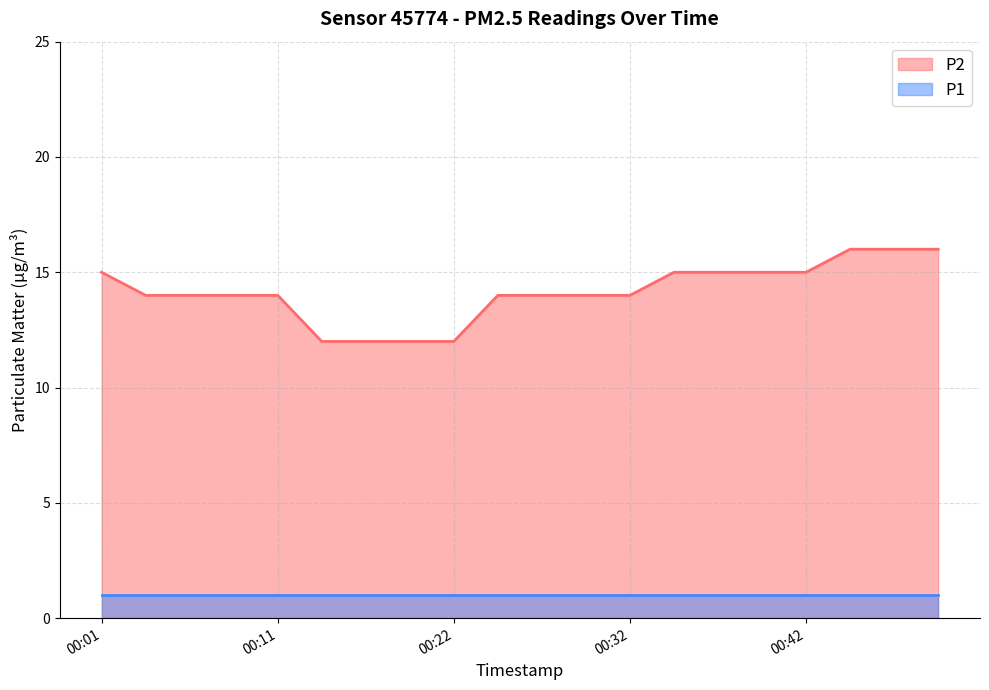

True or false: there are more than 0 points higher than both neighbors.

False